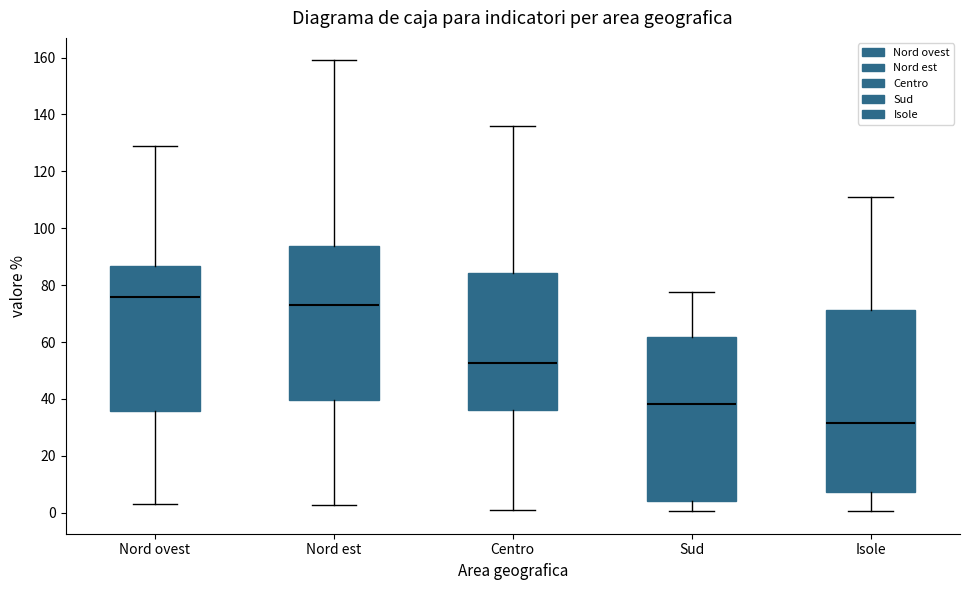

Where is the lower edge of the box for Nord est on the y-axis? The values are not printed on the chart, so give them approximately, as read against the axis.

40